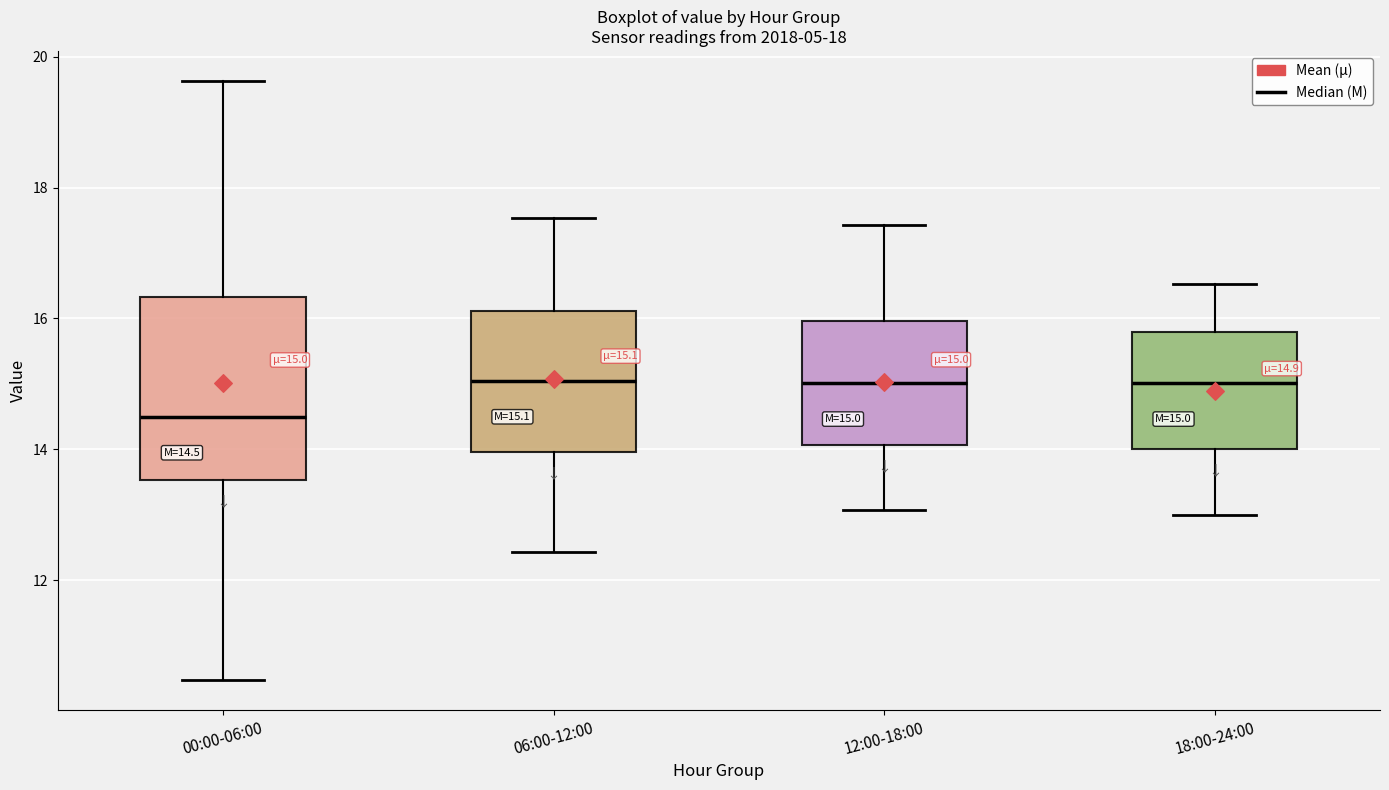

Comparing the boxes themselves (not the whiskers), which one is the tallest?

00:00-06:00